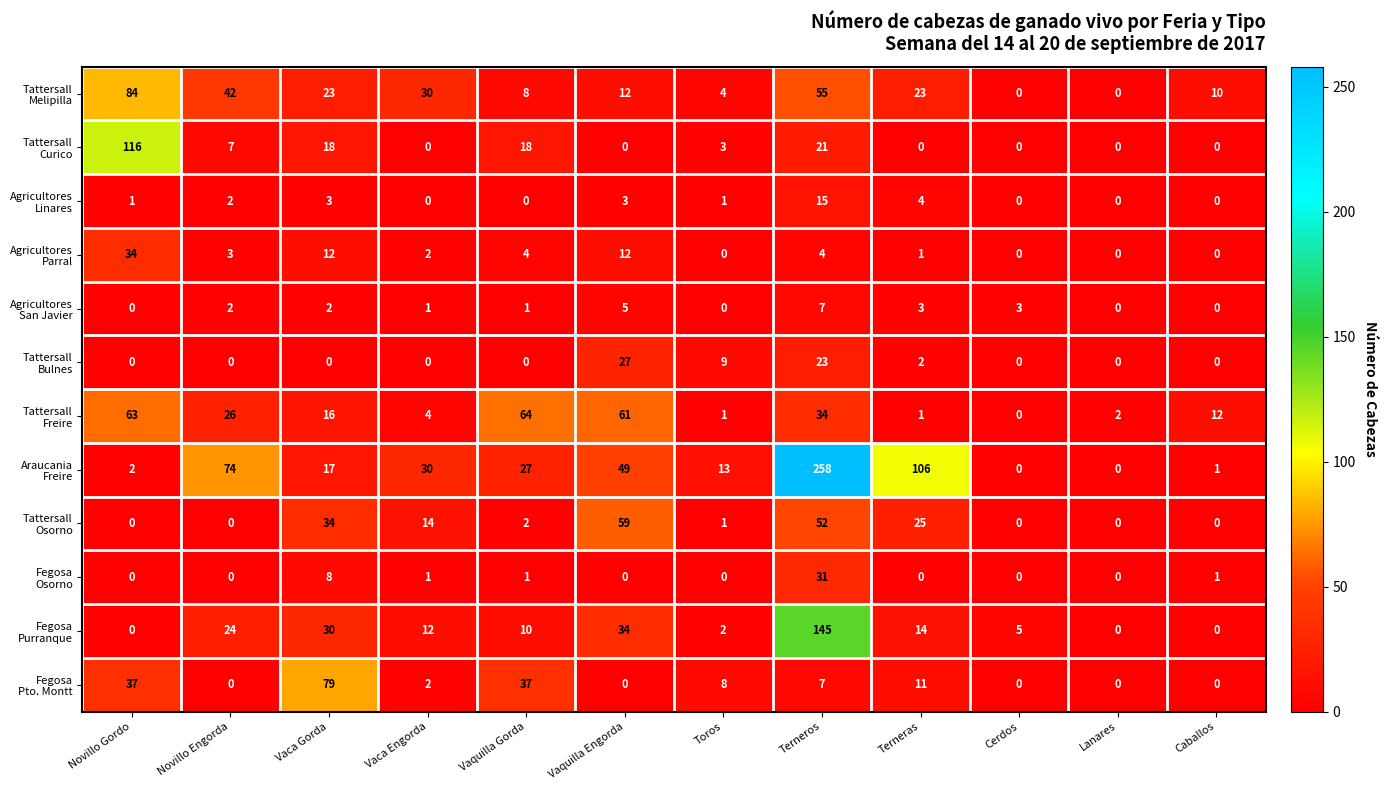

What is the maximum value shown in the chart?

258